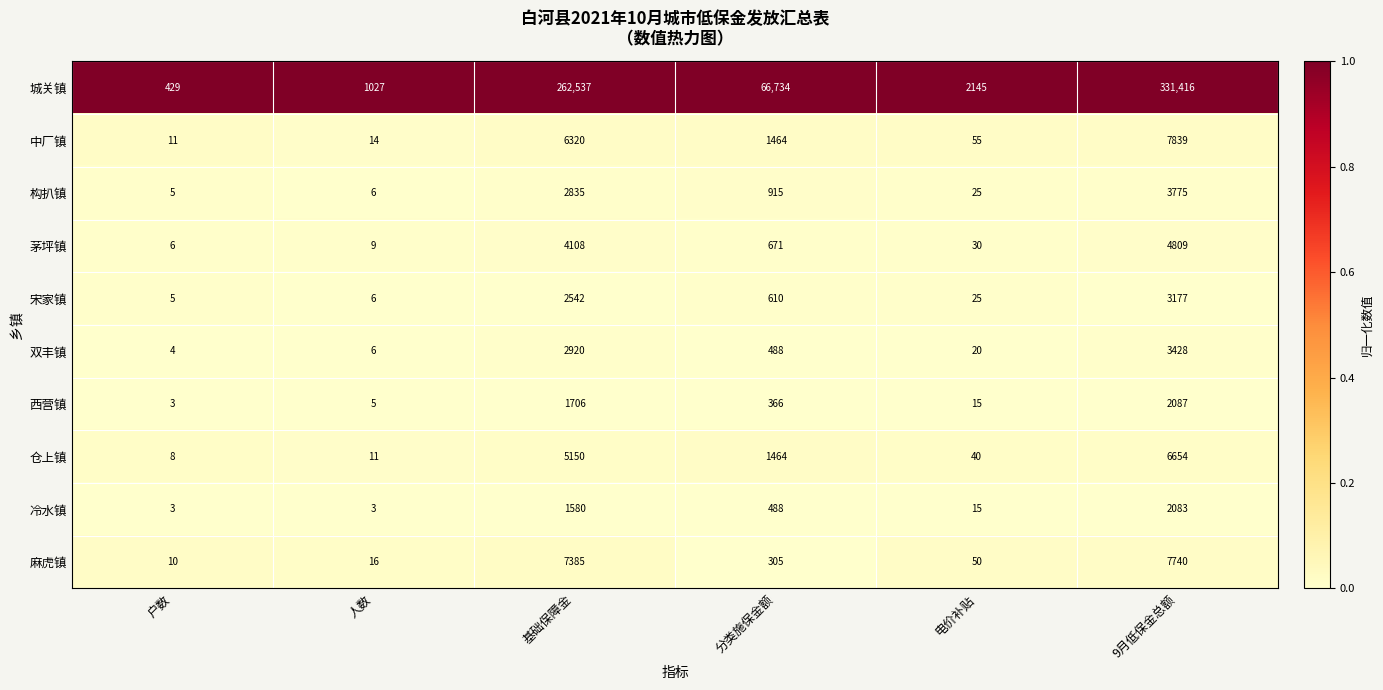

At which label is 西营镇 closest to 1045?

基础保障金